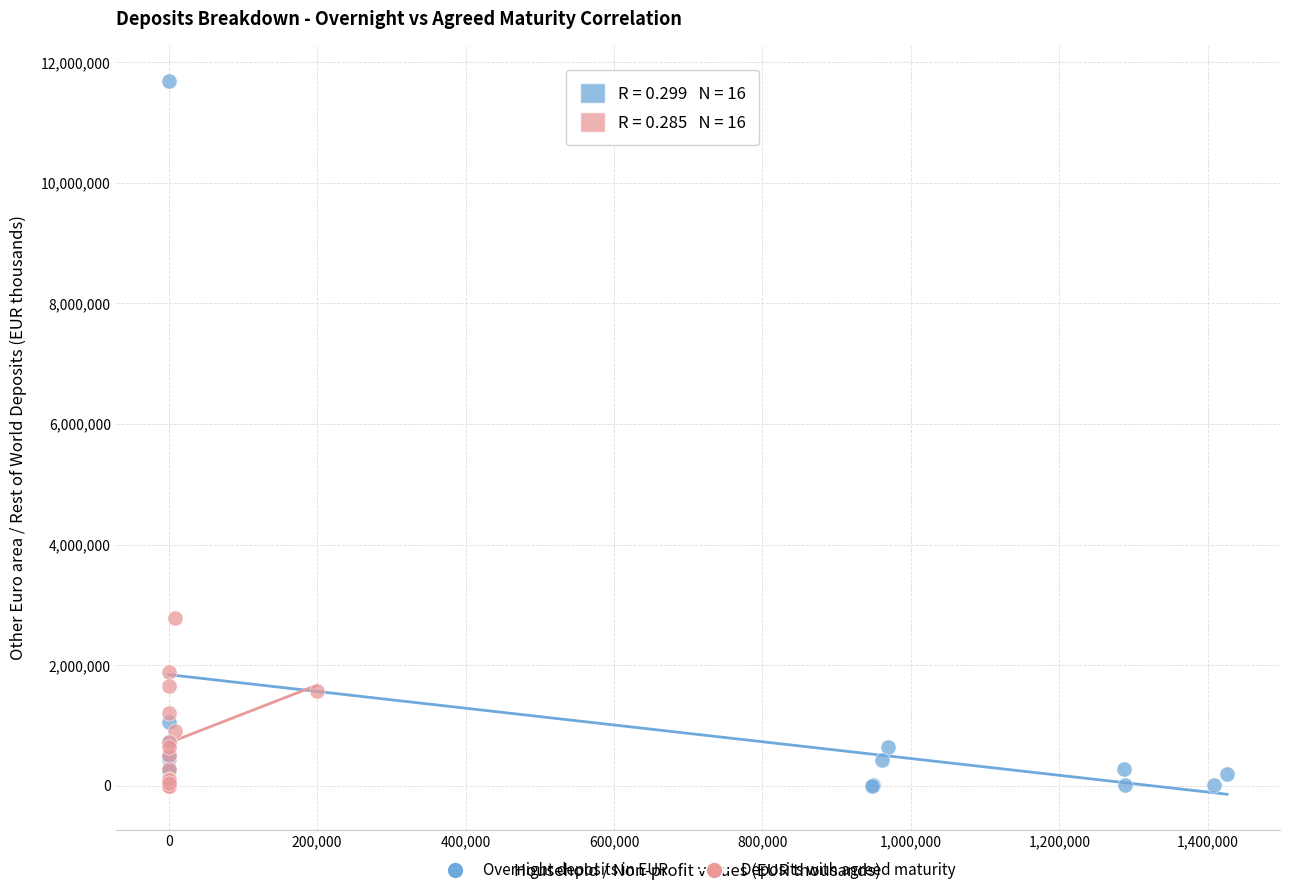

What are all the series names shown in the legend?

Overnight deposits in EUR, Deposits with agreed maturity